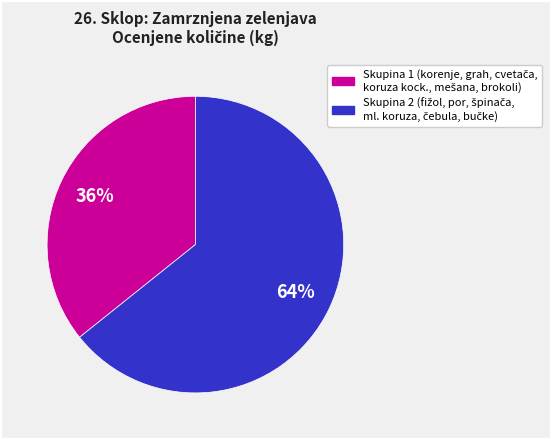

How many slices are in this pie chart?

2